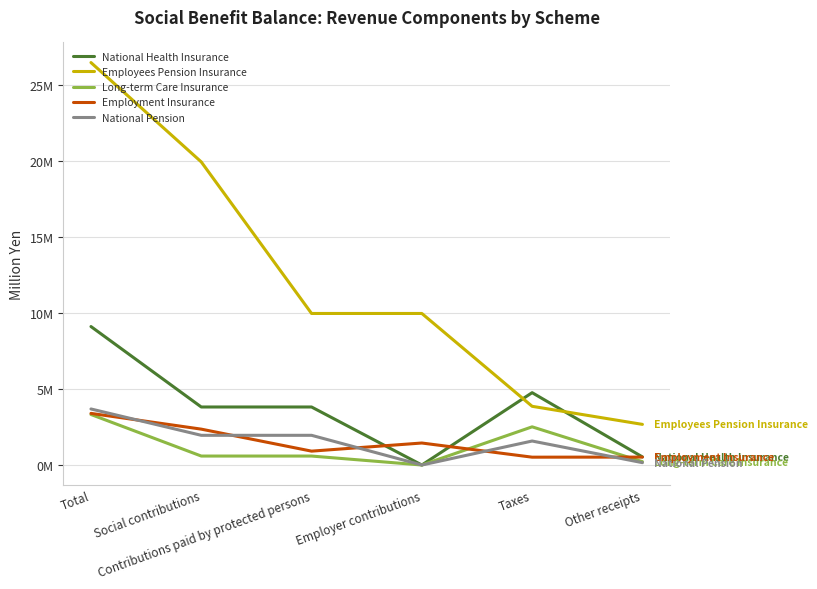

True or false: Employees Pension Insurance and National Pension cross at least once.

False